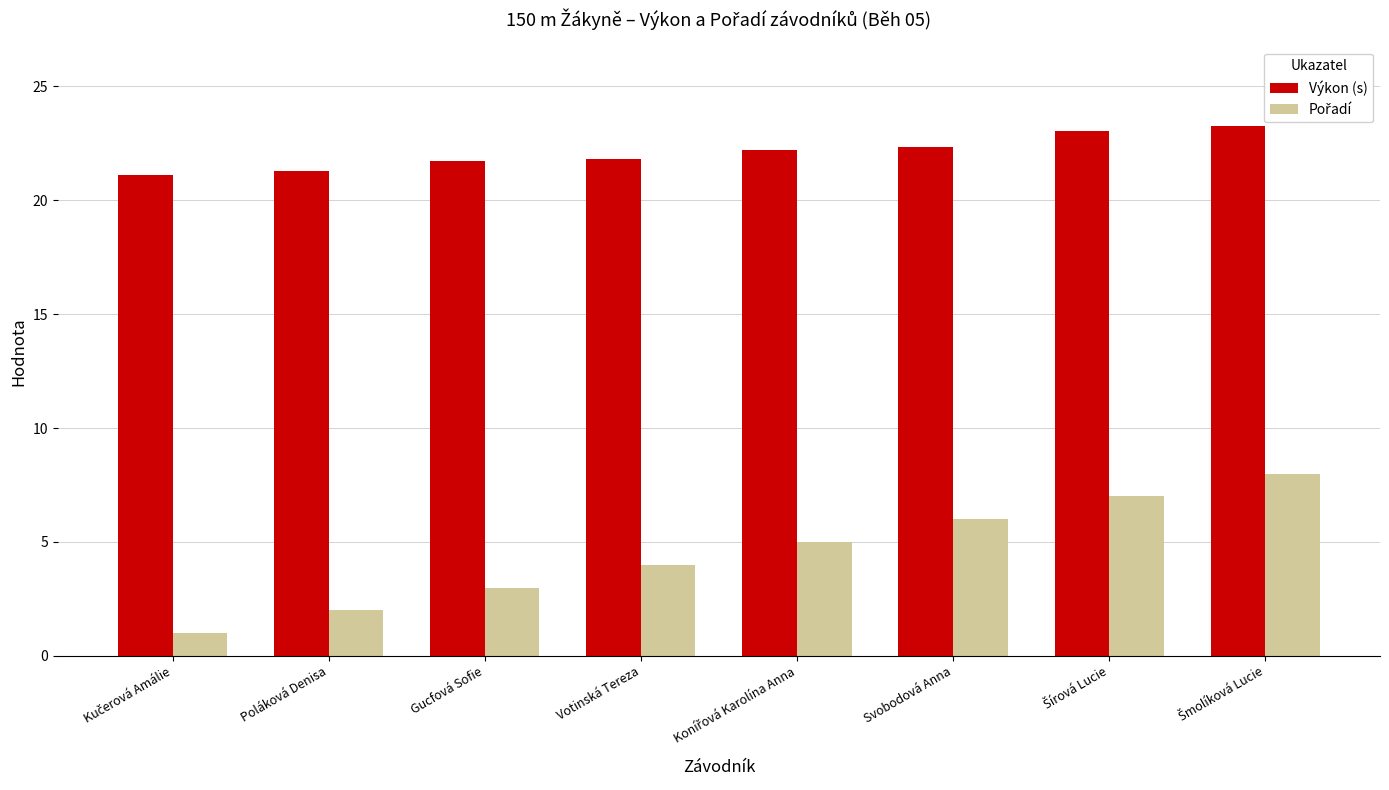

What is the label of the 6th bar from the left?

Svobodová Anna